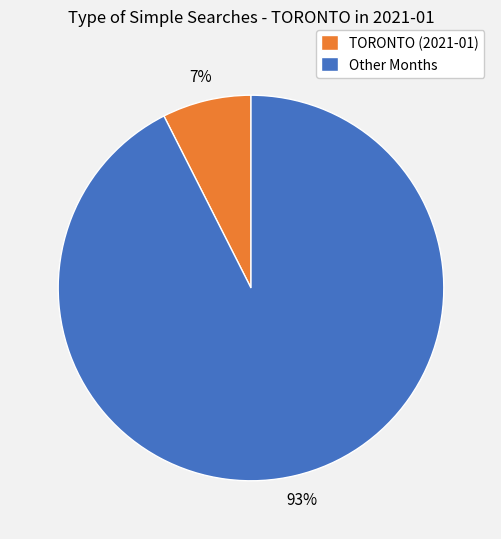

Rank the categories by value from lowest to highest.

TORONTO (2021-01), Other Months